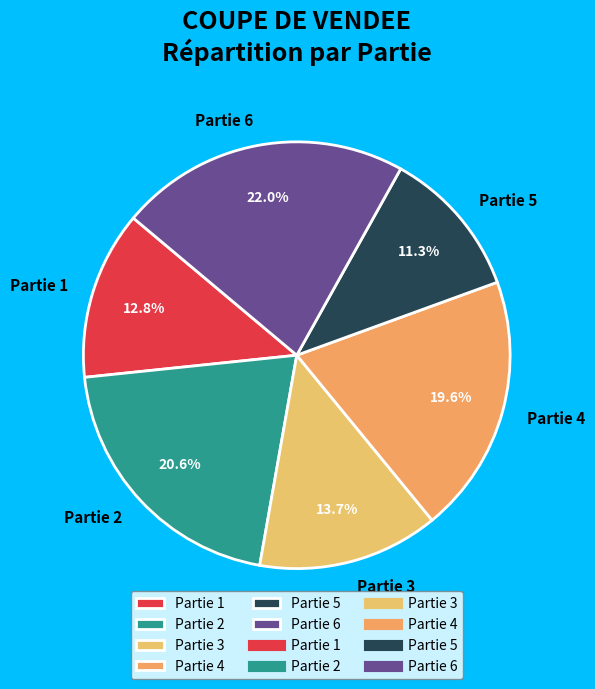

Count the number of slices in the pie.

6